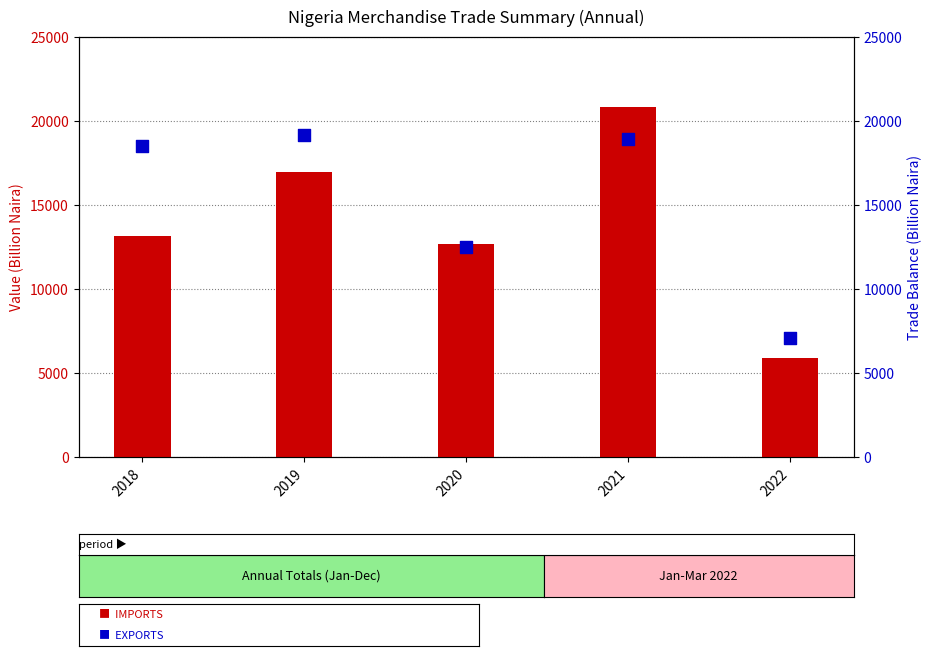

At which category is the sum across all series the highest?

2021